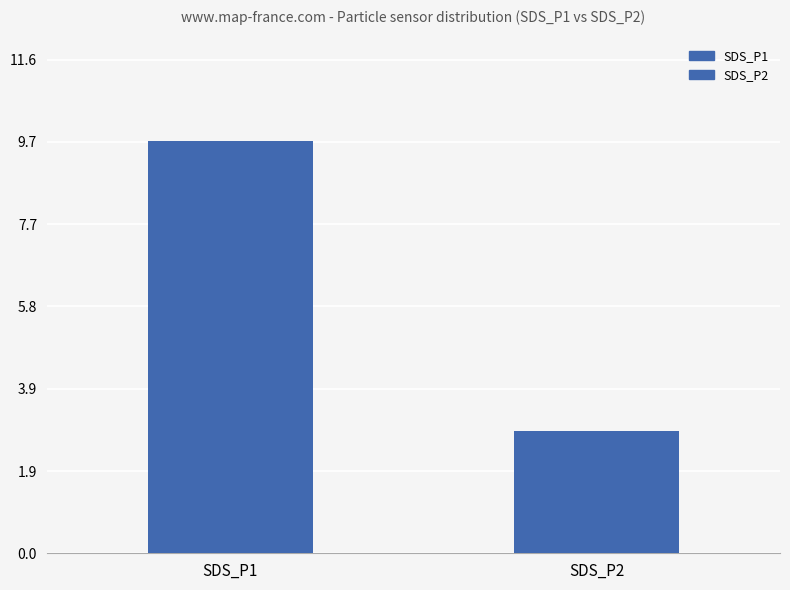

Rank the categories by value from lowest to highest.

SDS_P2, SDS_P1